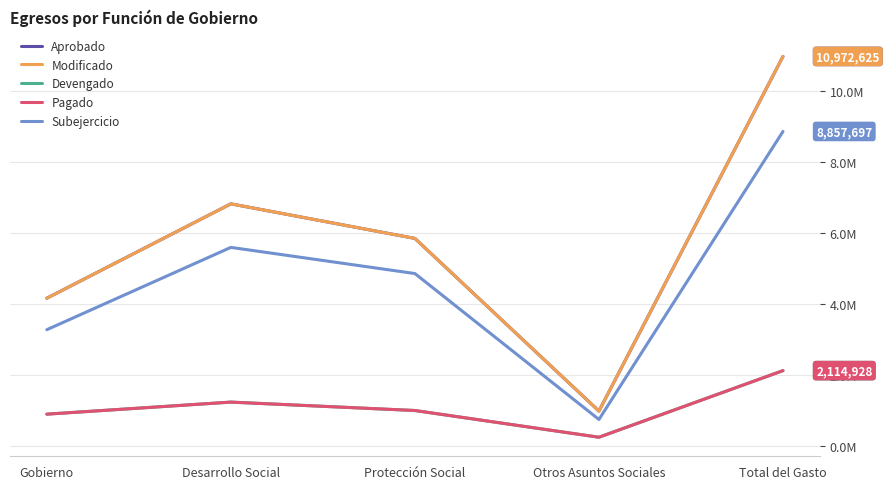

Is this an area chart (filled region under the line)?

No